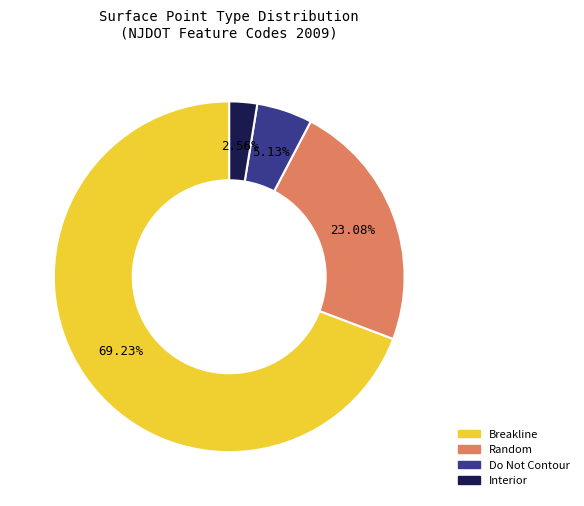

Which slice represents more than half of the pie?

Breakline